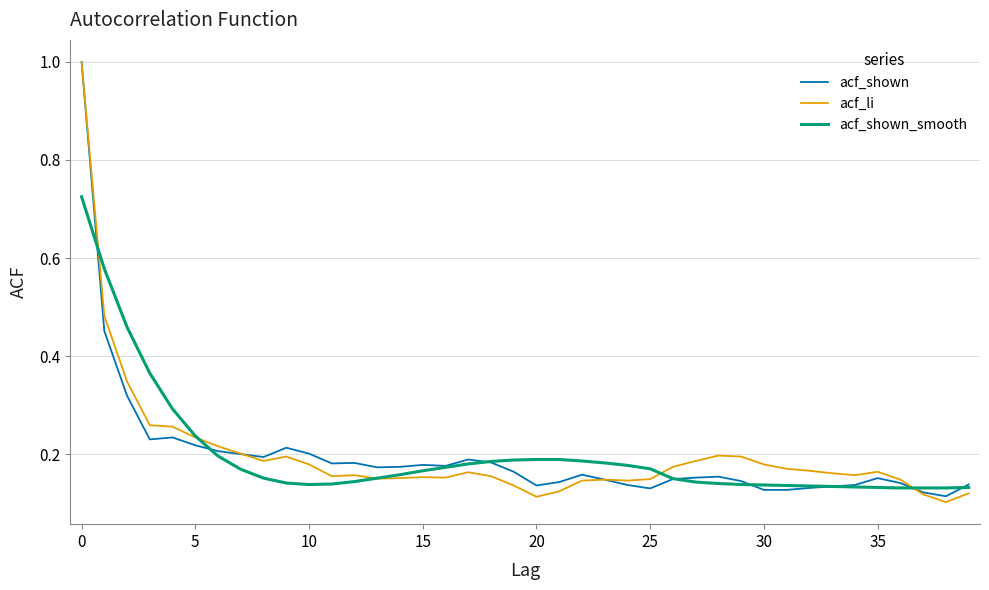

What is the highest value of the acf_li series?

1.0